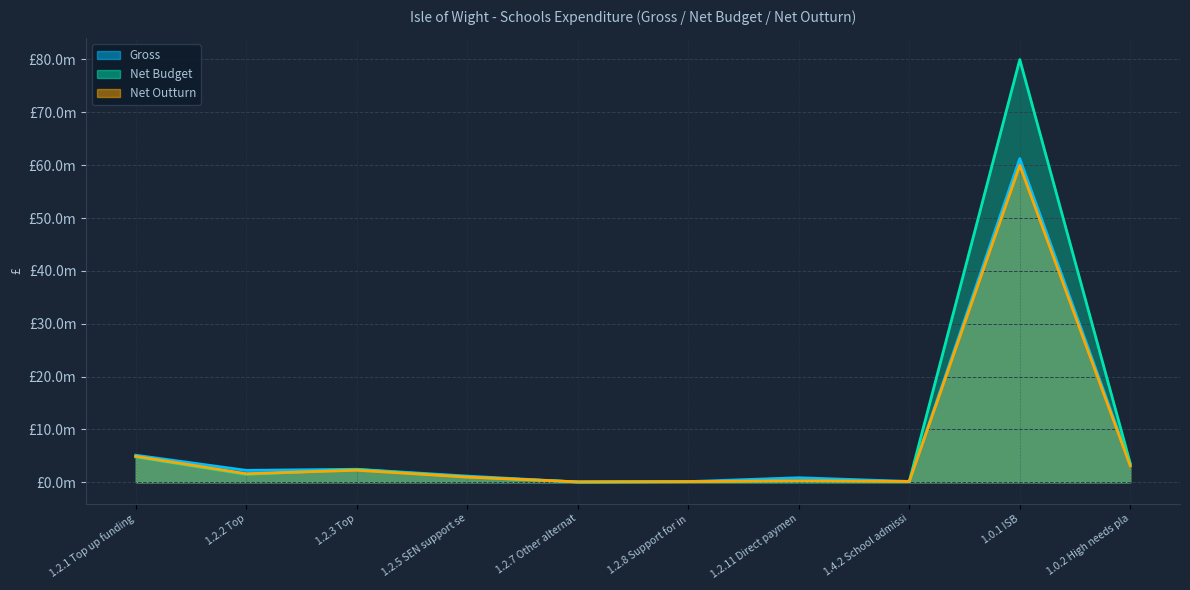

At which label is Net Budget closest to 40020700?

1.2.1 Top up funding